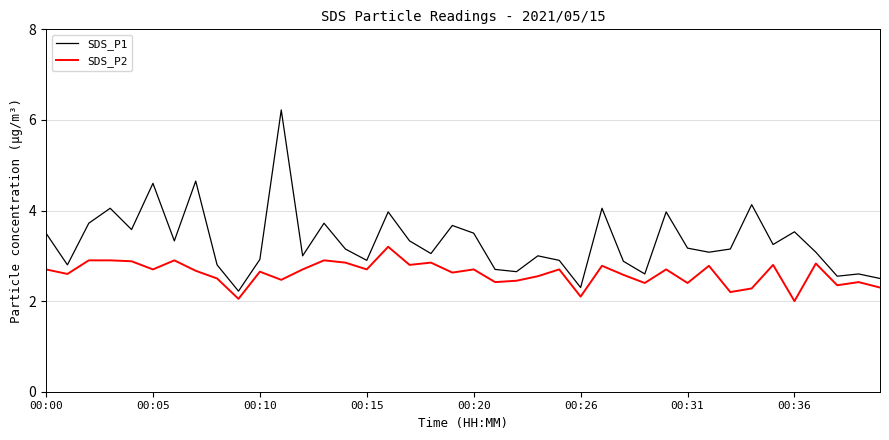

What is the maximum value shown in the chart?

6.2